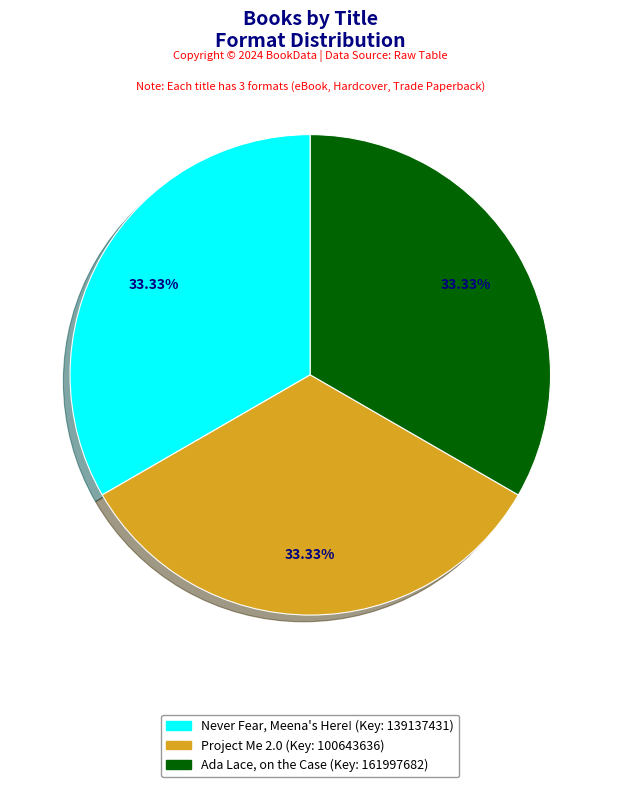

How many slices are in this pie chart?

3